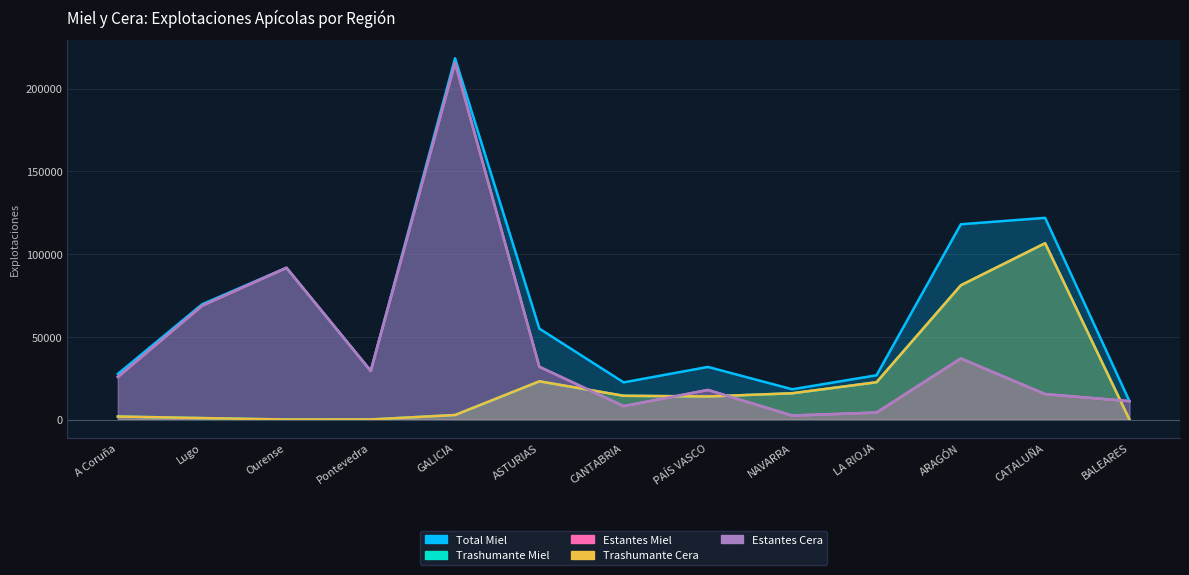

In Total Miel, how many points are lower than both neighbors (excluding endpoints)?

3